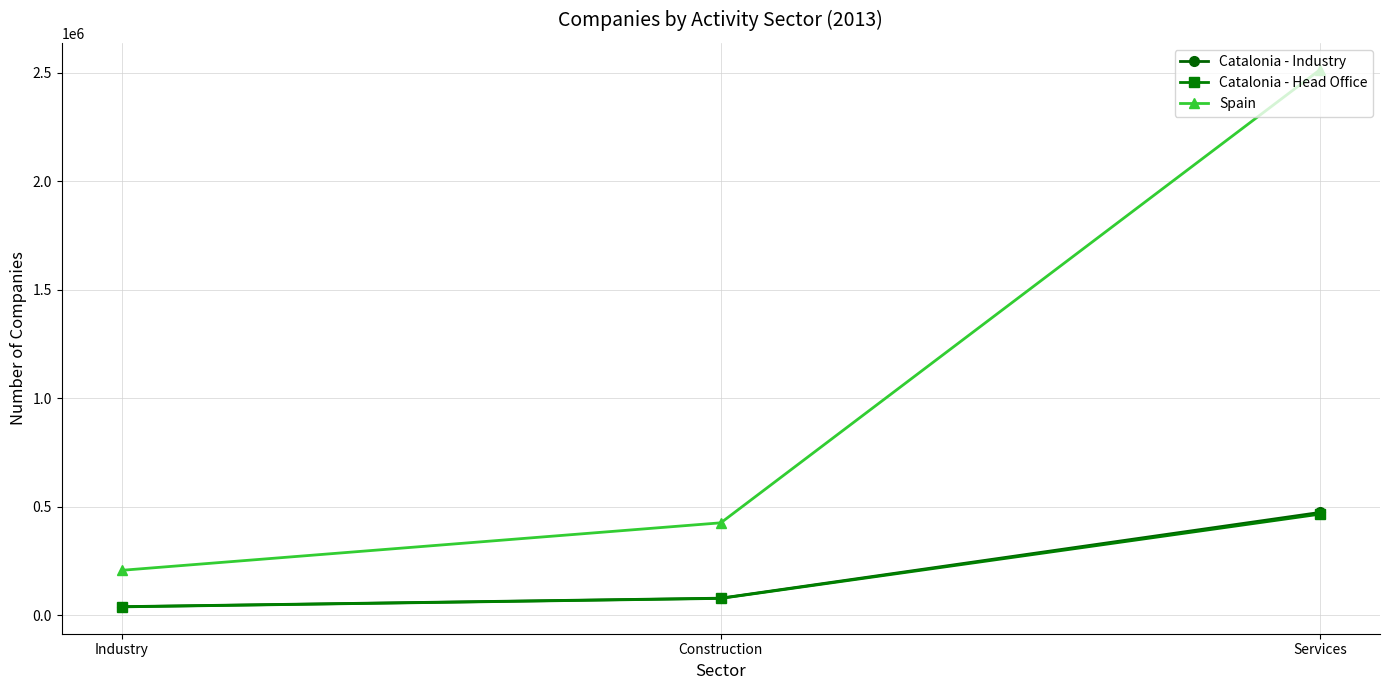

What is the difference between the maximum and minimum values in the Catalonia - Head Office series?

427377